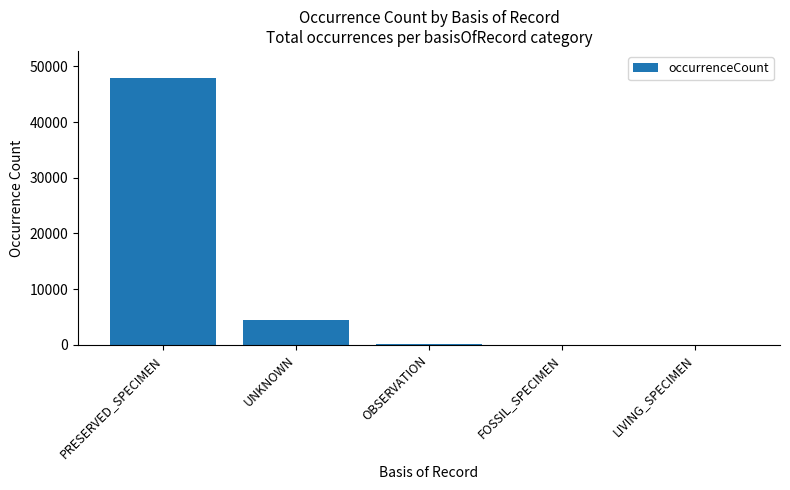

What is the sum of all values?

52641